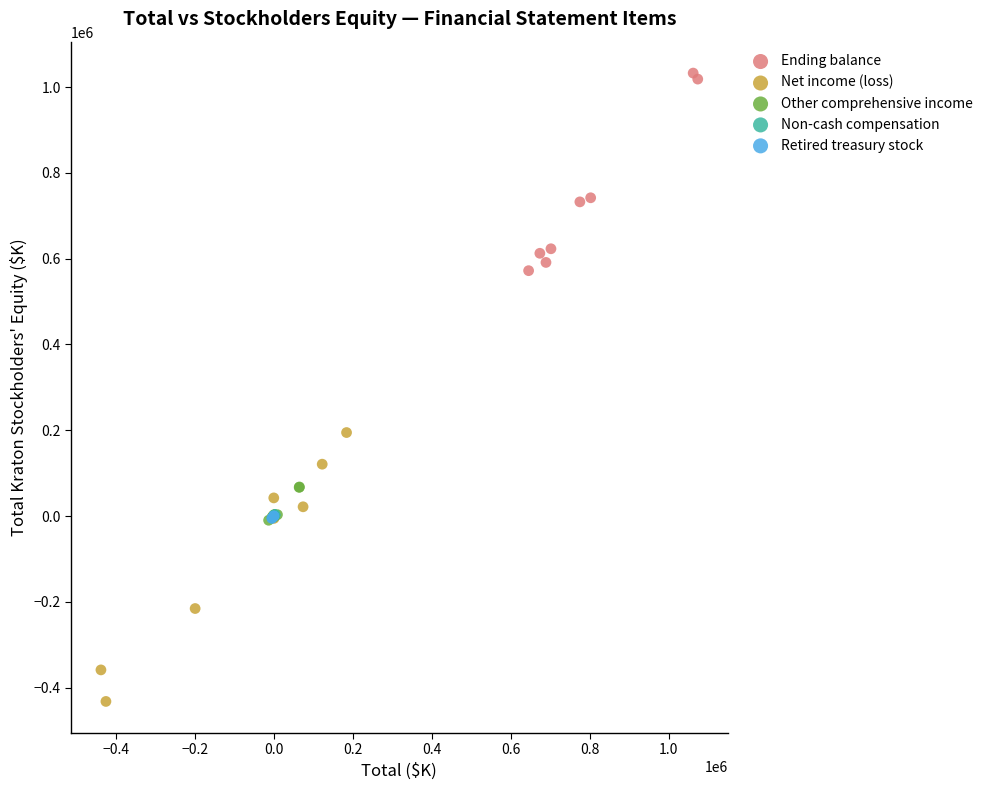

Which series contains the lowest Y value?

Net income (loss)